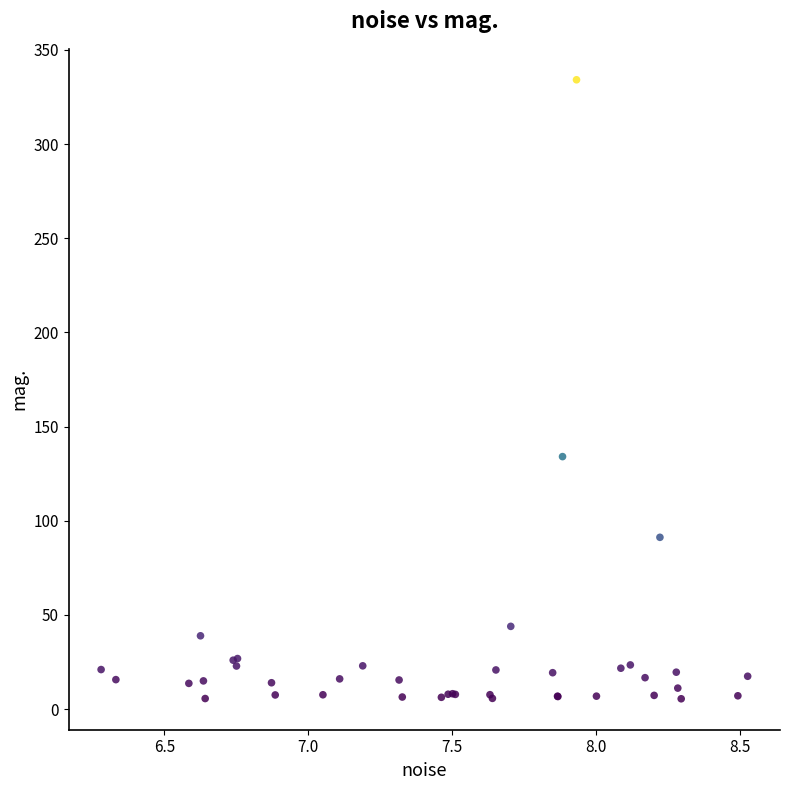

What Y value in the scatter plot is closest to 169?

134.0